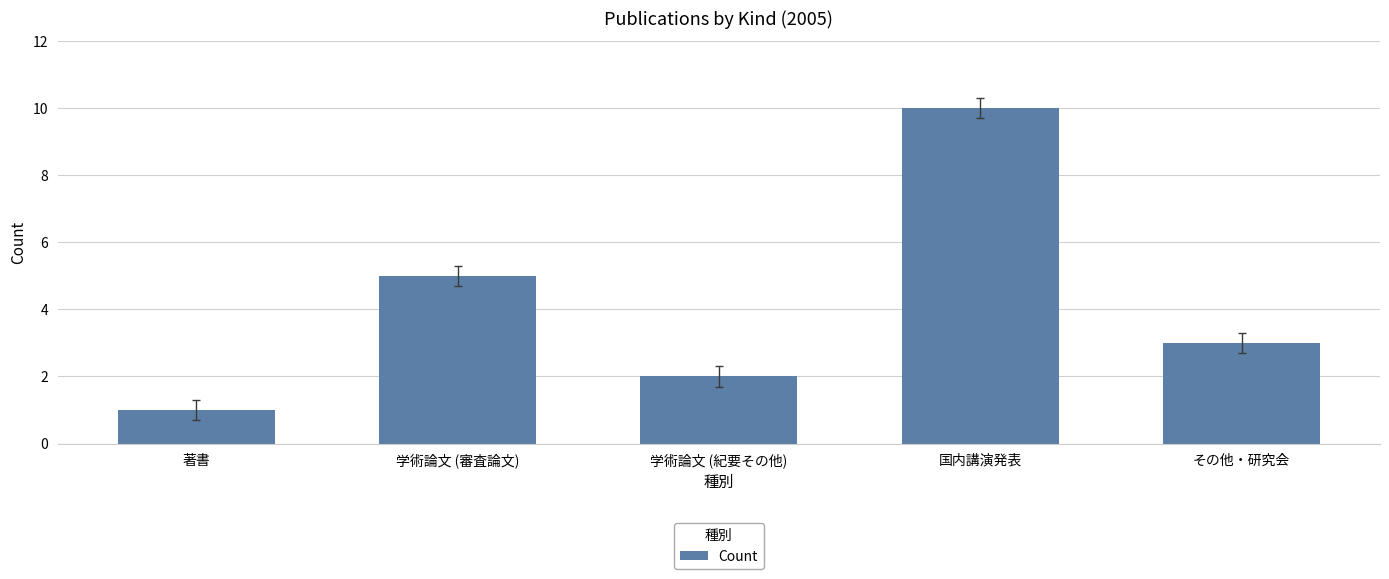

List the labels in order of value, largest first.

国内講演発表, 学術論文 (審査論文), その他・研究会, 学術論文 (紀要その他), 著書